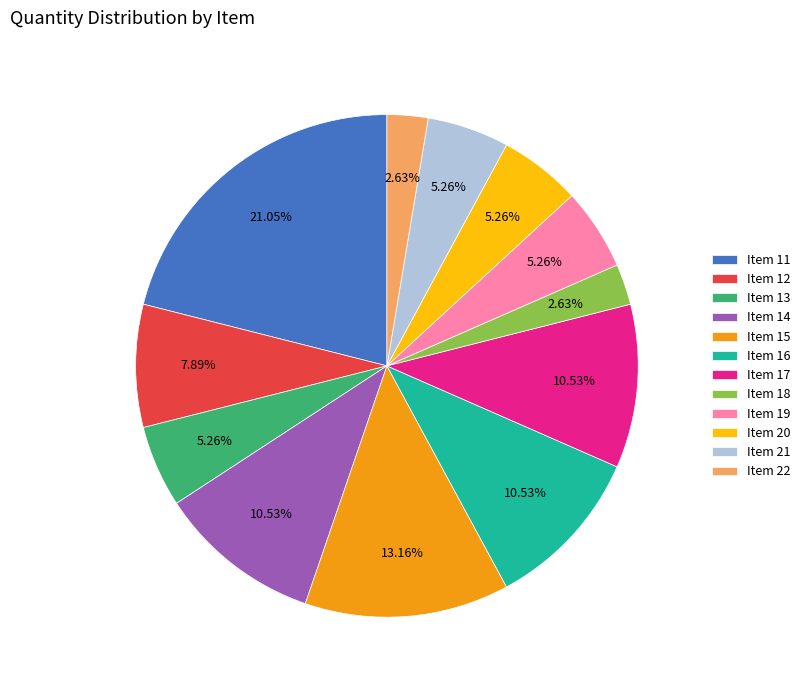

Which has a higher value, Item 11 or Item 17?

Item 11